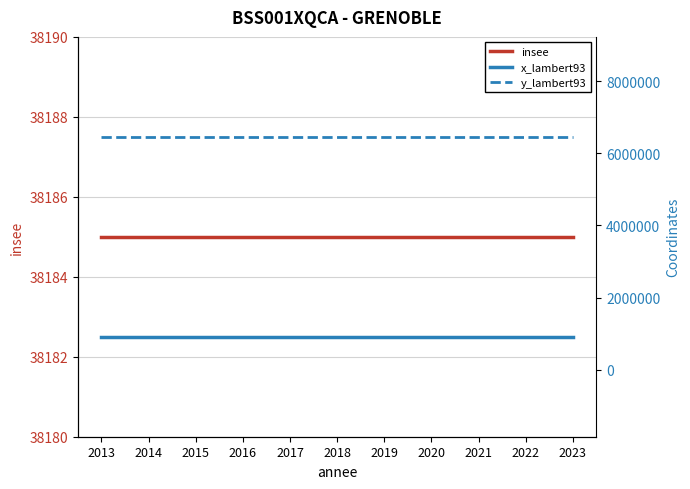

Between 2017 and 2018, which series saw the biggest shift?

insee